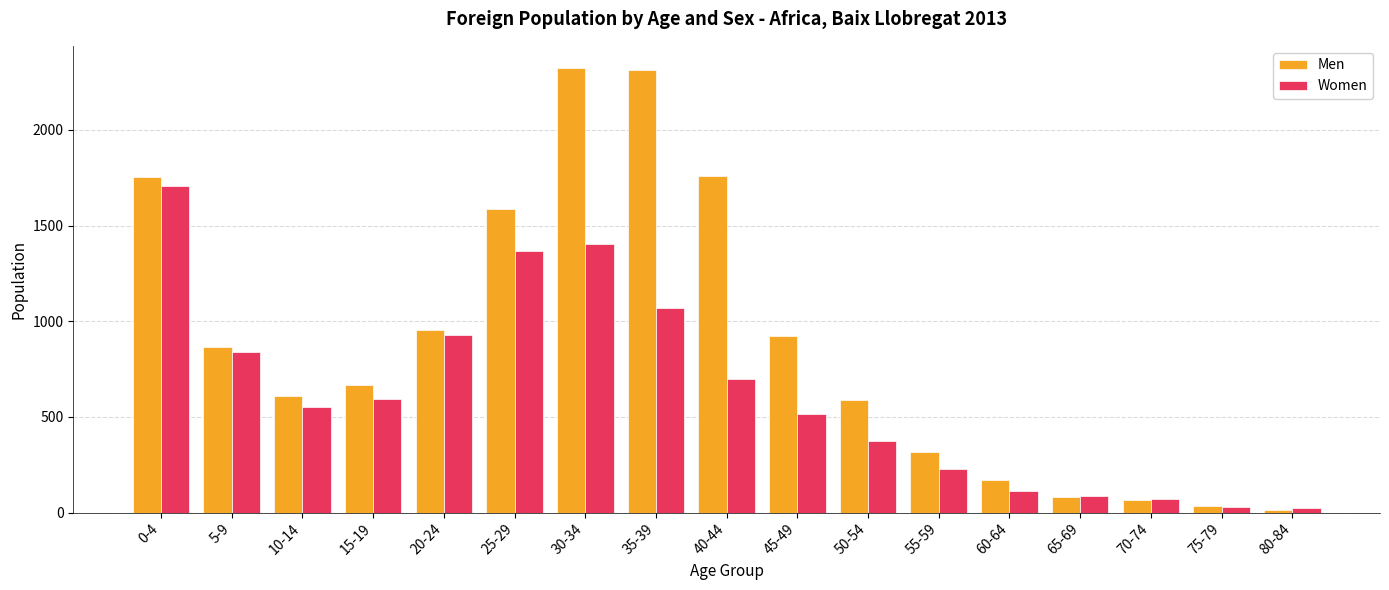

What is the greatest value displayed?

2323